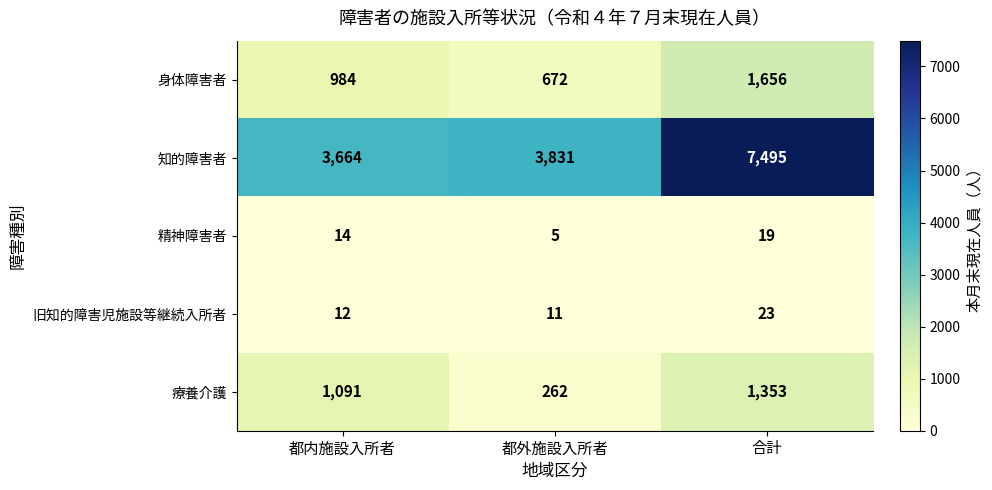

True or false: 身体障害者 has a value of 1055 at 合計.

False